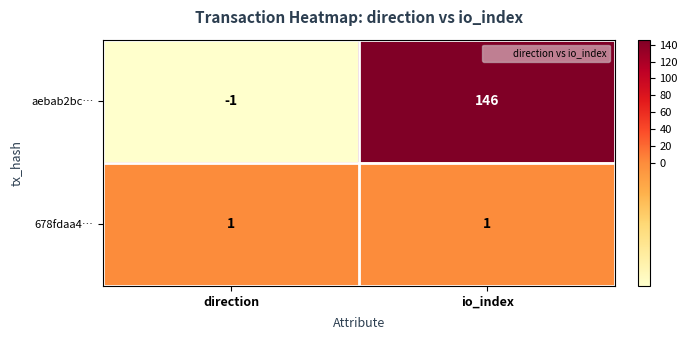

At which category does the chart reach its minimum across all series?

direction